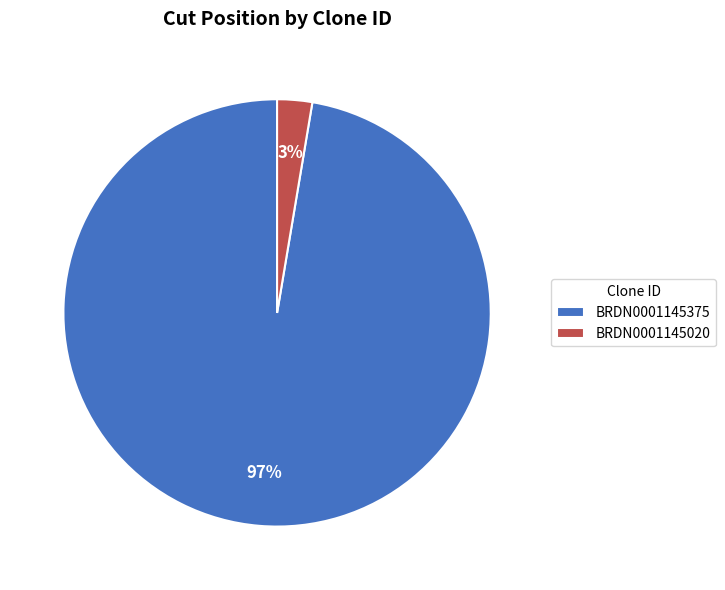

Combined, do BRDN0001145020 and BRDN0001145375 account for over 50%?

Yes